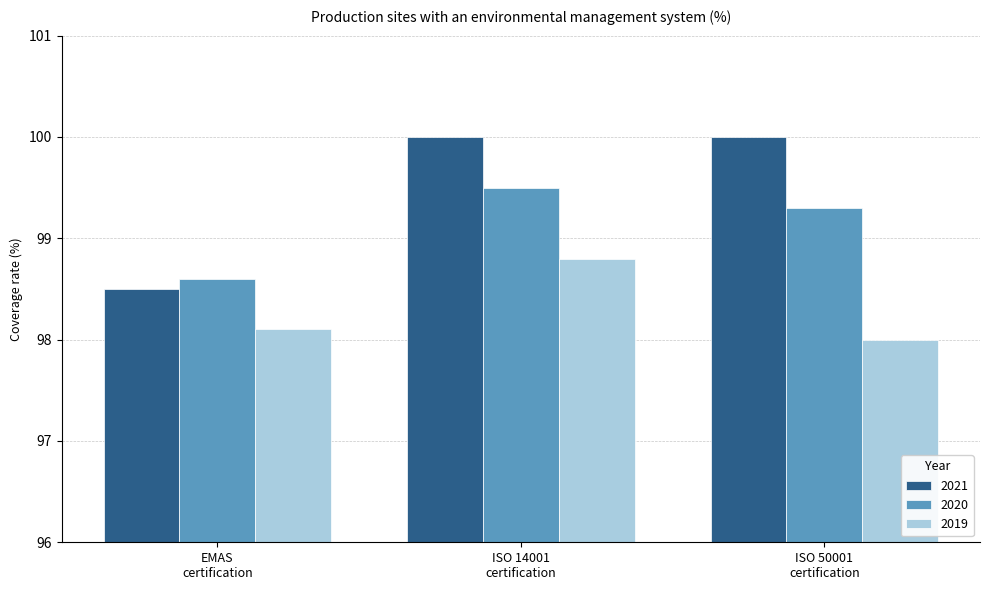

At which category is the sum across all series the highest?

ISO 14001
certification